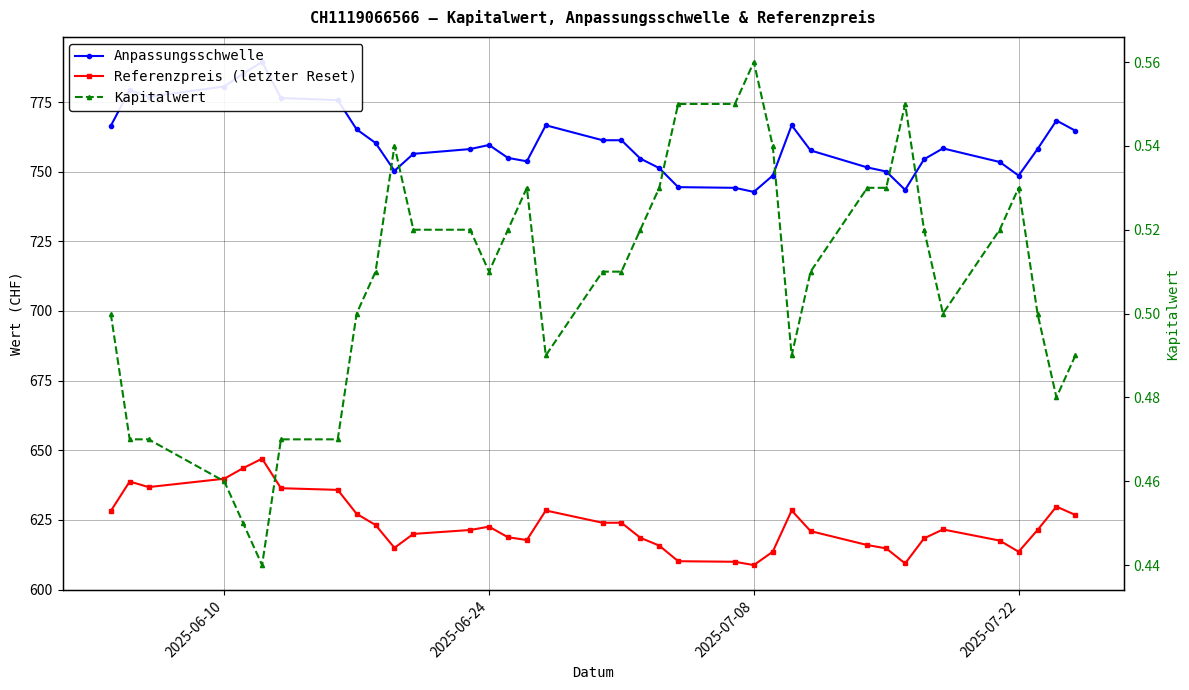

How many categories are shown in the chart?

37